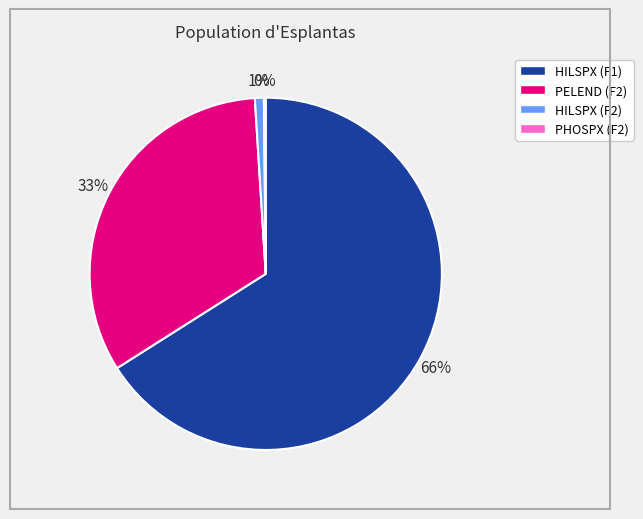

Does PELEND (F2) account for over 50% of the chart?

No